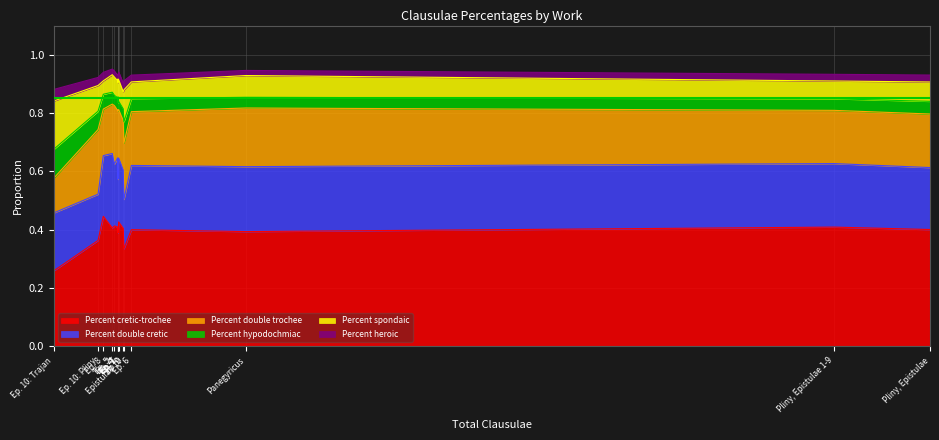

Does the chart have visible grid lines?

Yes